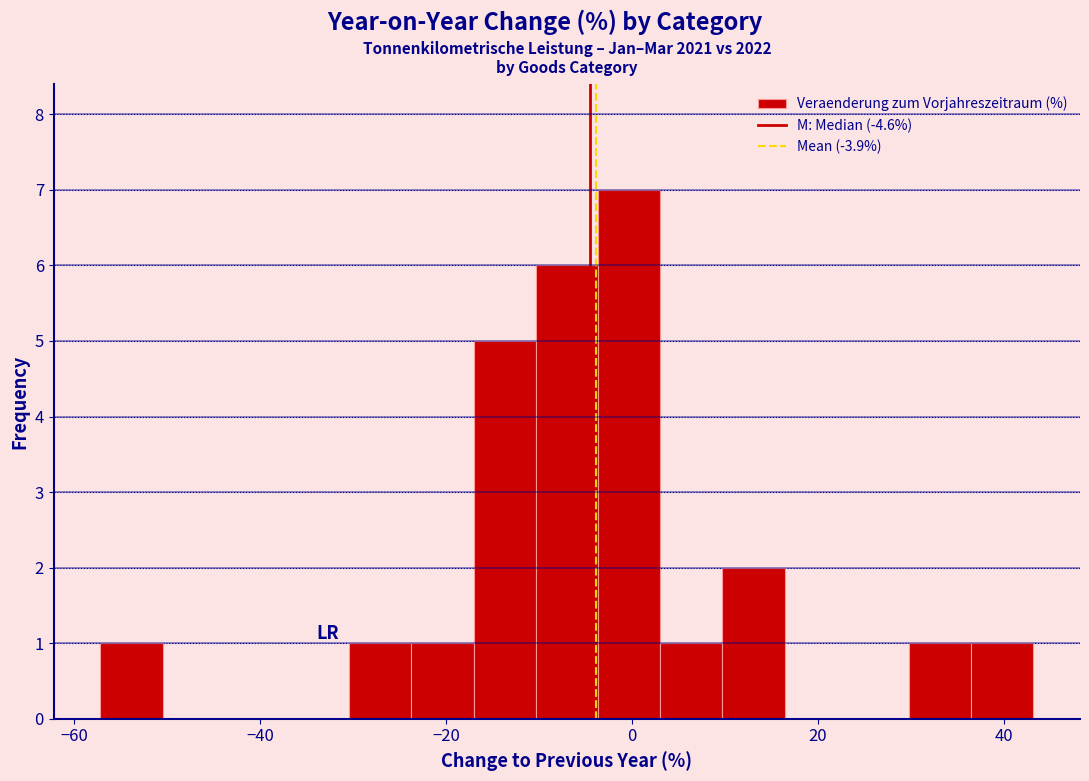

Read against the x-axis, roughly where is the centre of the tallest bar?

0